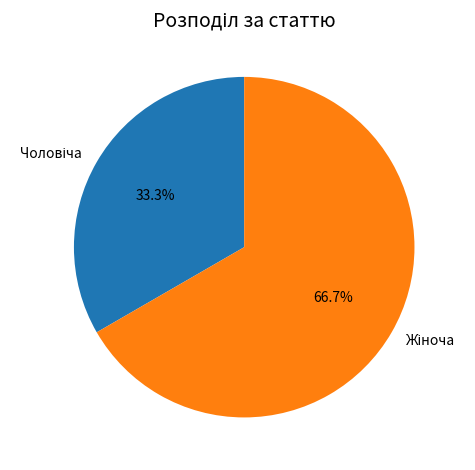

Is there a majority slice in this chart?

Yes